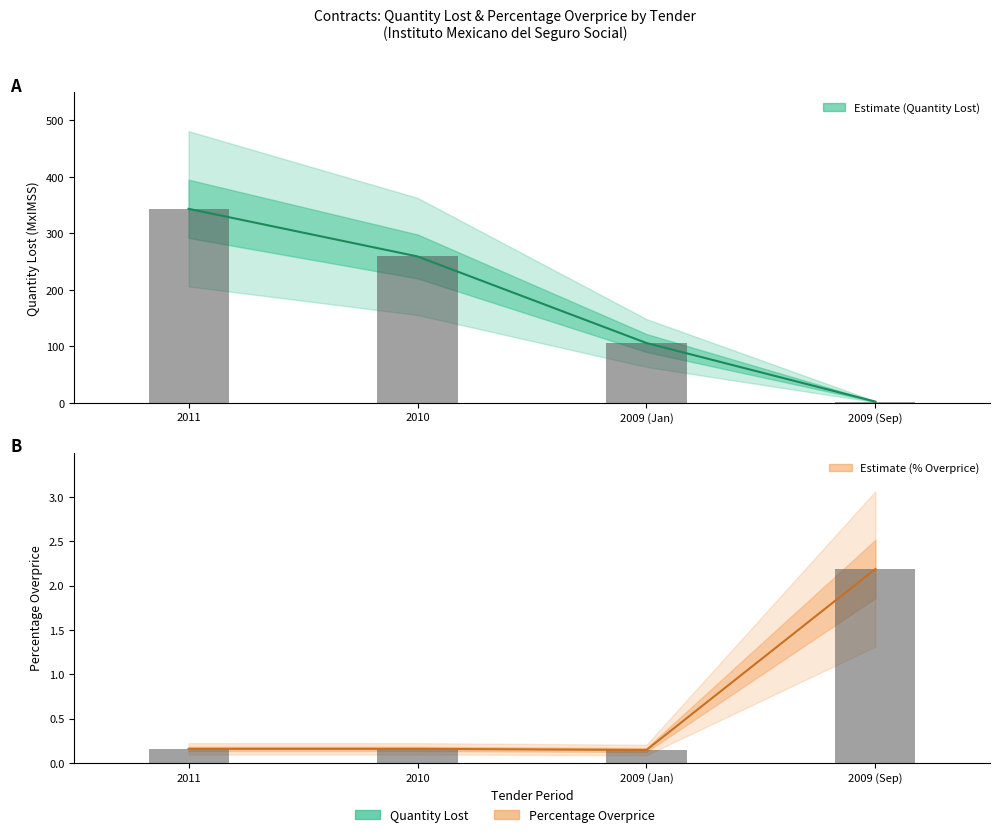

What is the value of the contracts.items.unit.value.percentageOverpriceMxIMSS bar at the 3rd from the left?

0.1